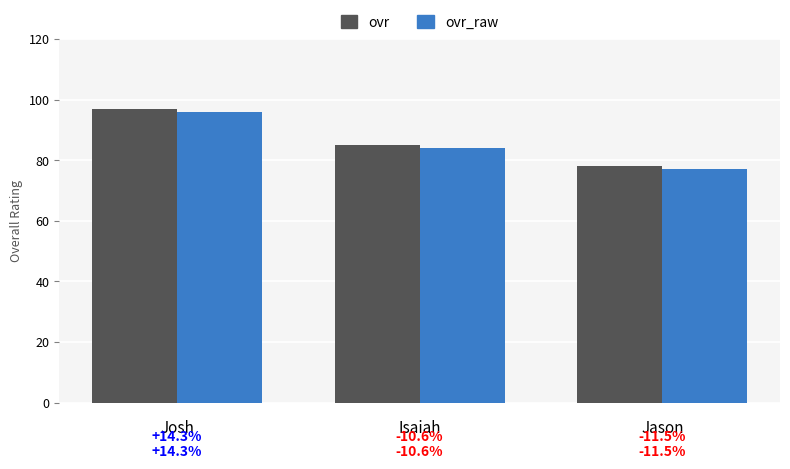

Between Josh and Jason, which is larger?

Josh